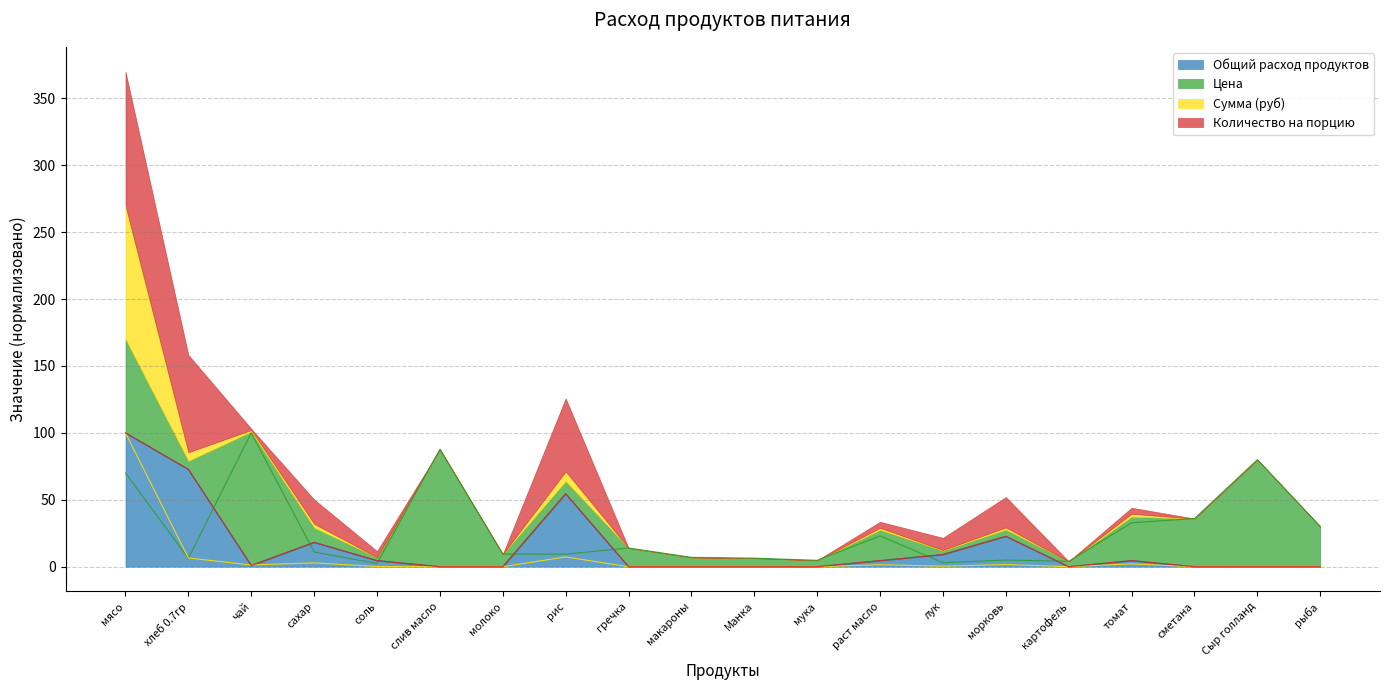

In Цена, how many points are lower than both neighbors (excluding endpoints)?

5